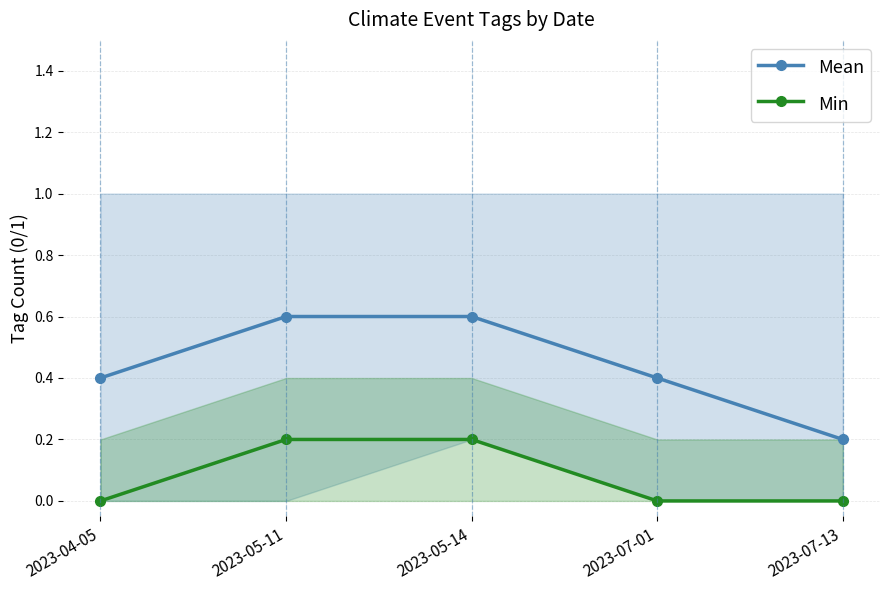

True or false: Min has more than 1 interior local peaks.

False